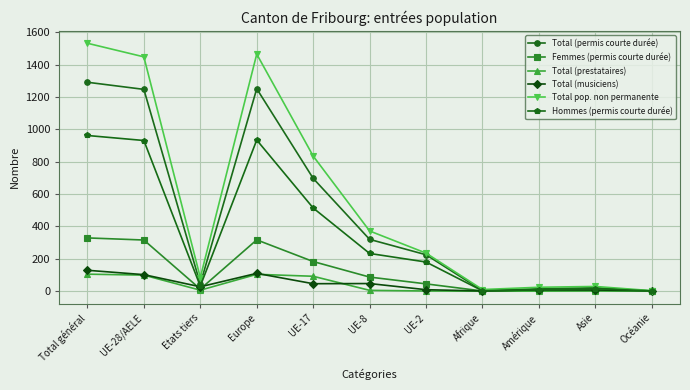

What is the maximum value for Total pop. non permanente?

1532